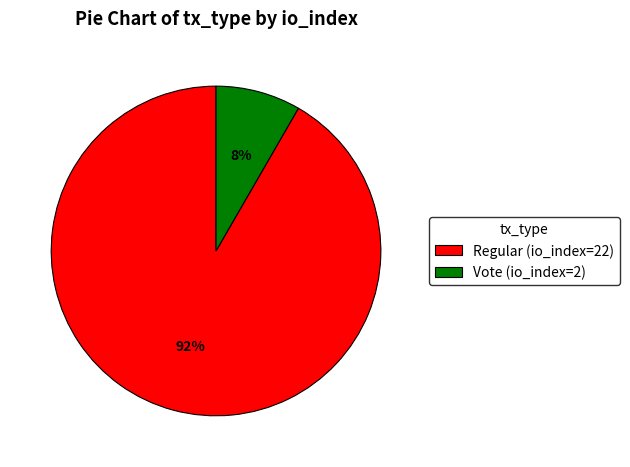

Rank the categories by value from lowest to highest.

Vote (io_index=2), Regular (io_index=22)